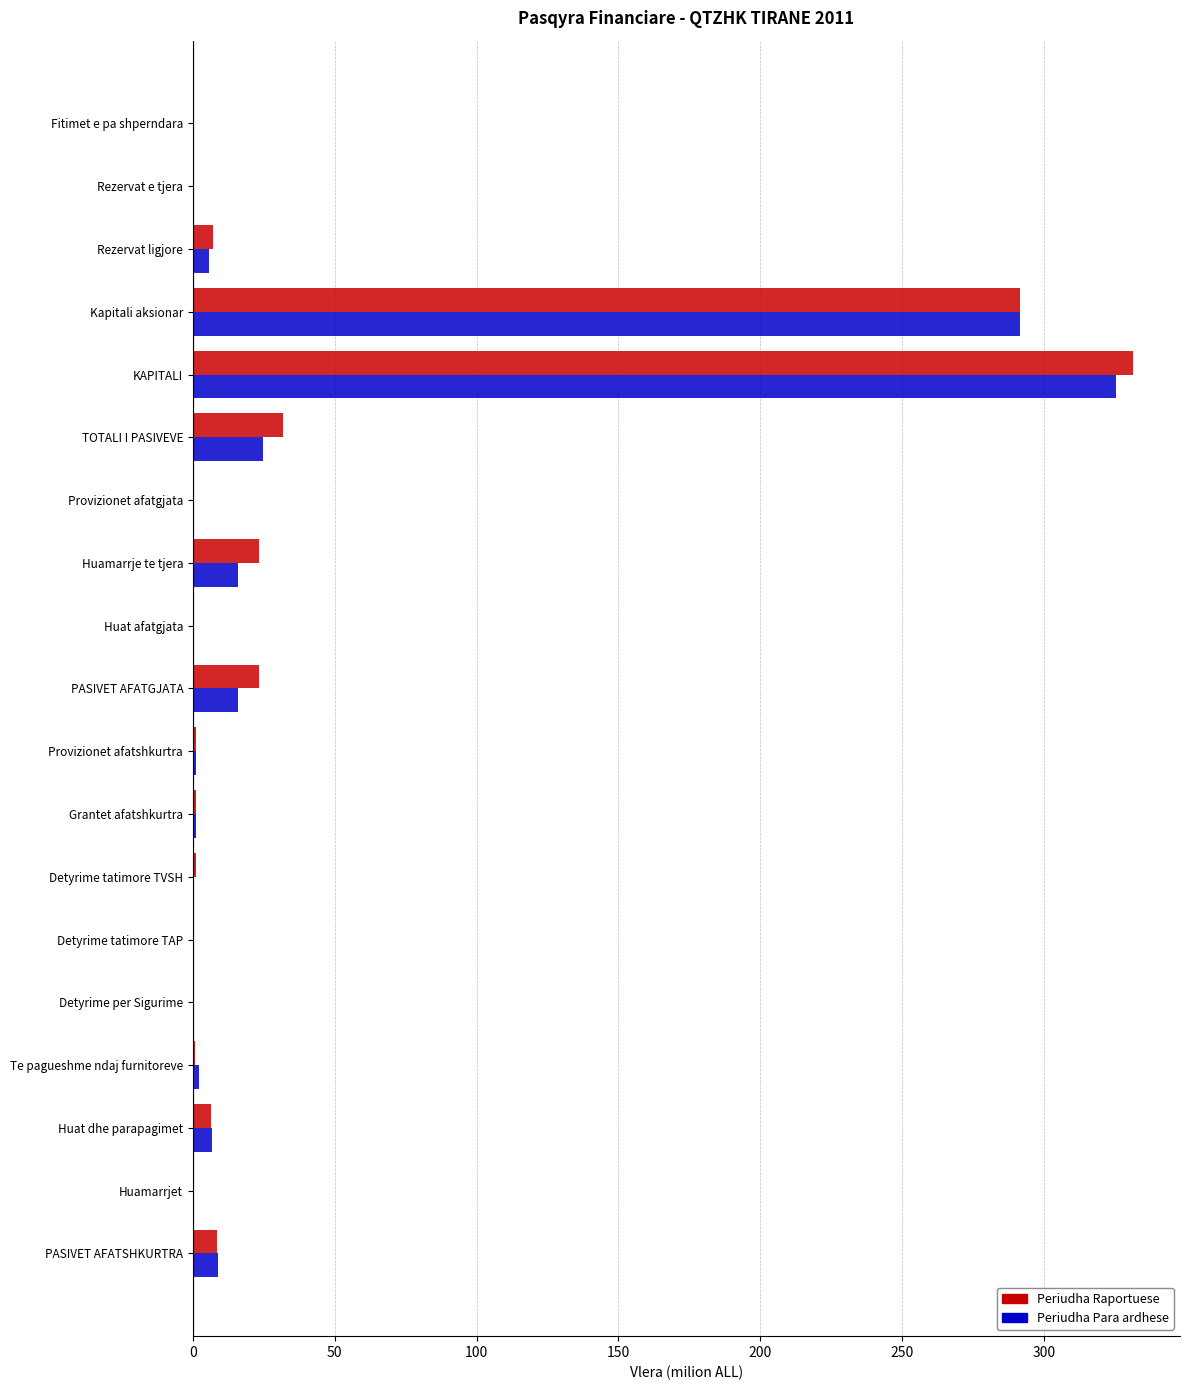

Is the value of Periudha Raportuese at Rezervat e tjera greater than the value of Periudha Para ardhese at Kapitali aksionar?

No